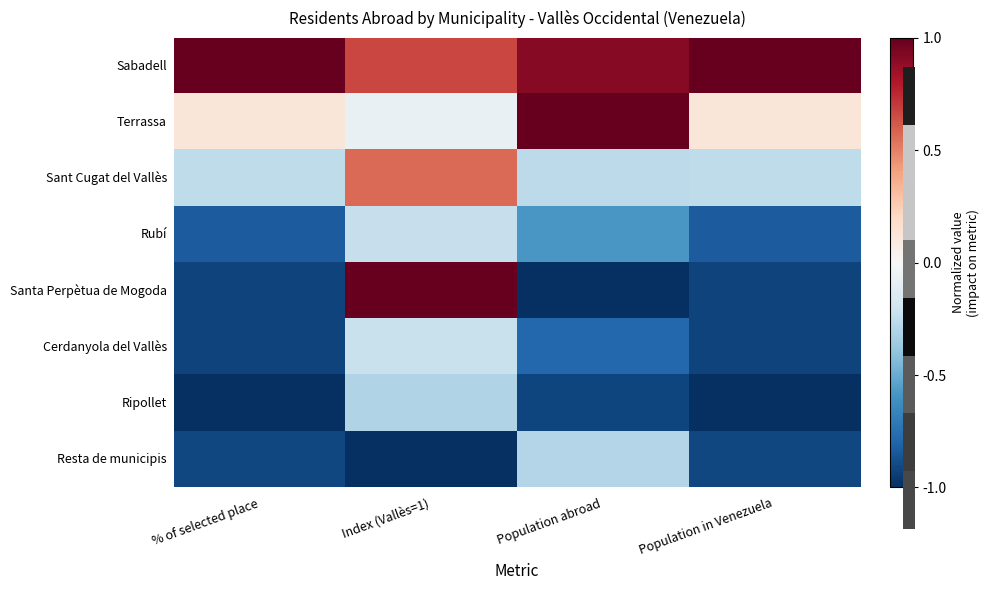

How many distinct data groups are displayed?

8